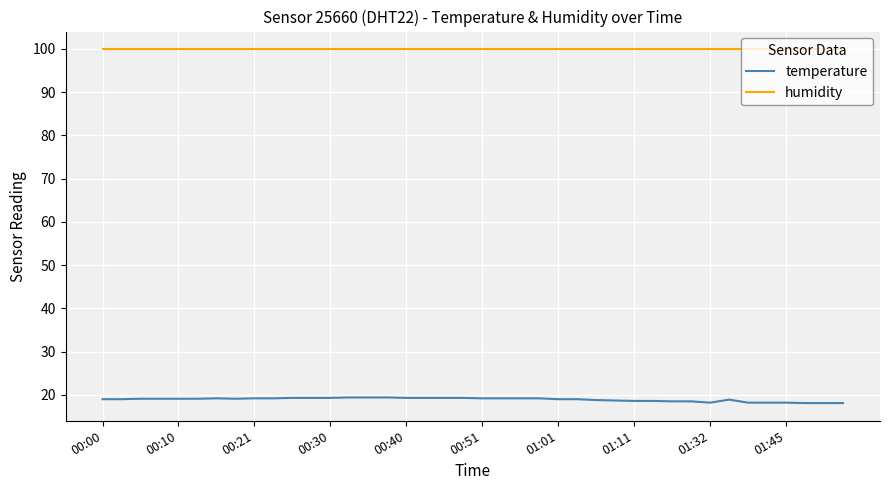

What is the maximum value for humidity?

99.9